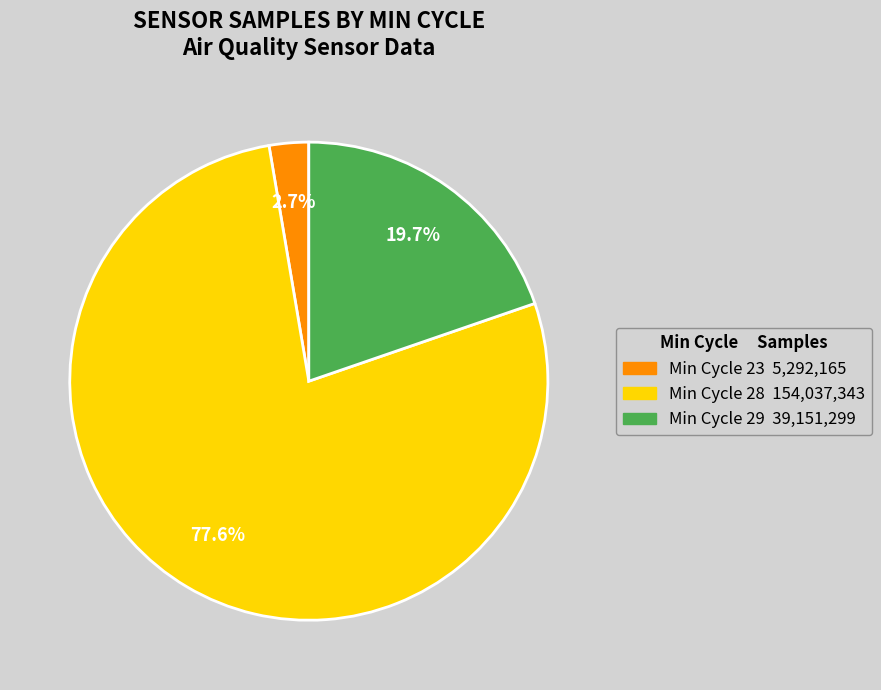

How many slices are in this pie chart?

3